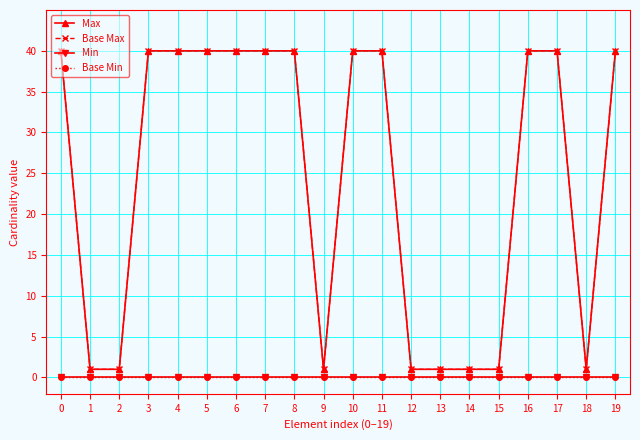

True or false: Max and Min intersect in this chart.

False